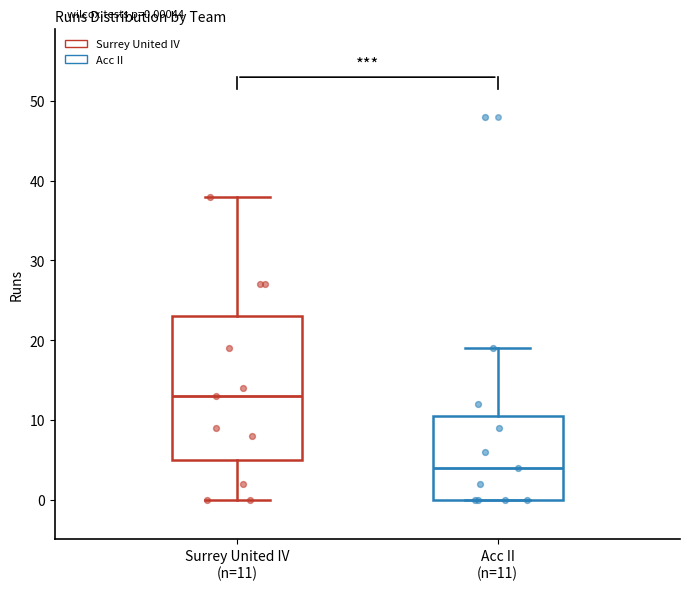

Comparing the boxes themselves (not the whiskers), which one is the tallest?

Surrey United IV (n=11)